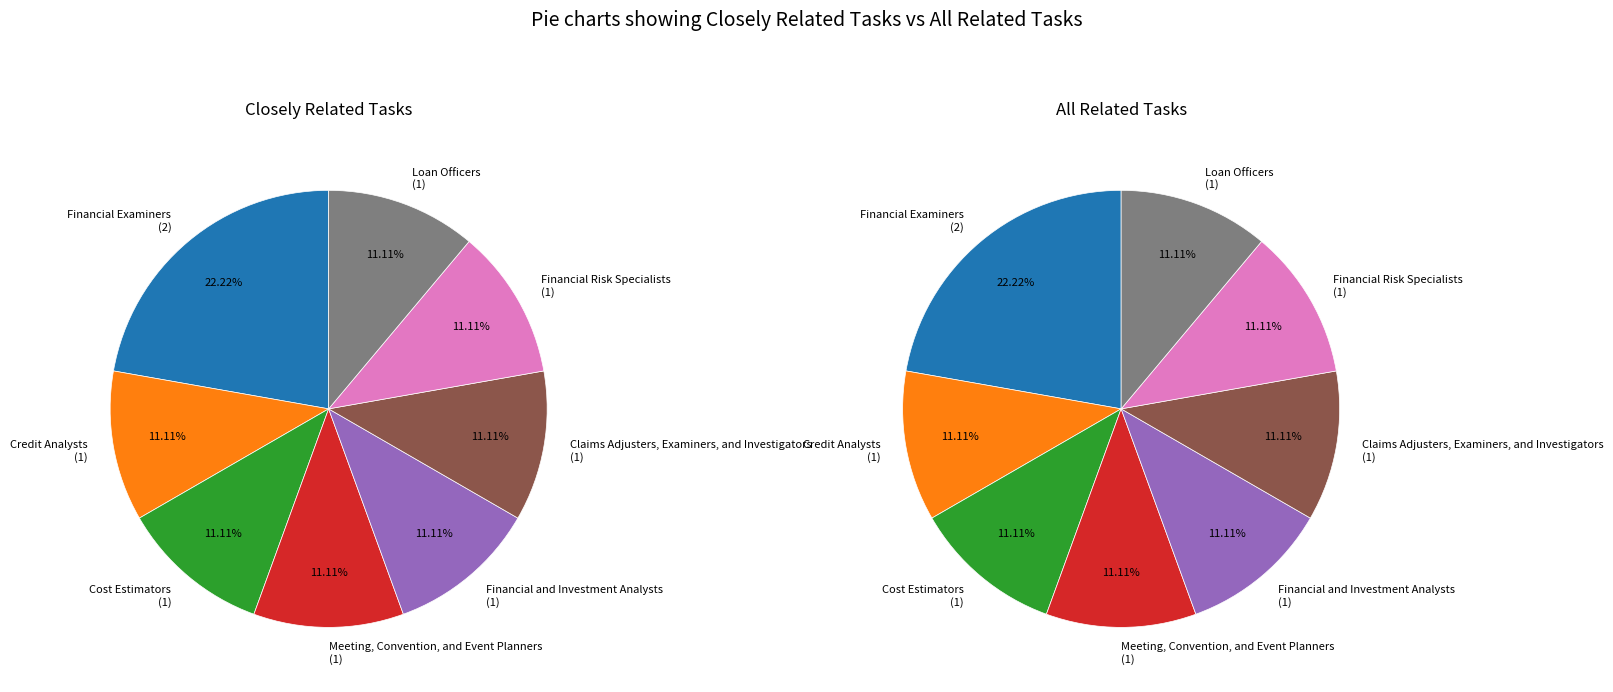

To the nearest percent, what portion does Loan Officers represent?

11%